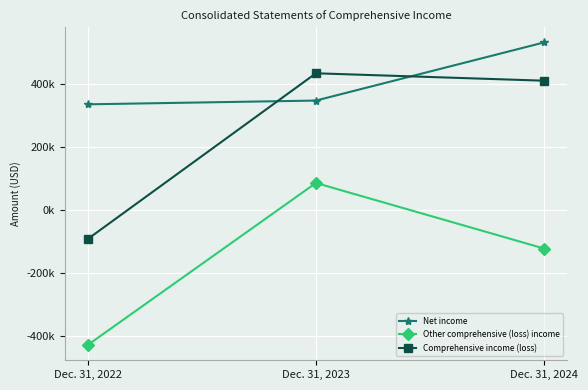

What is the value of the Net income point at the 1st from the left?

336752